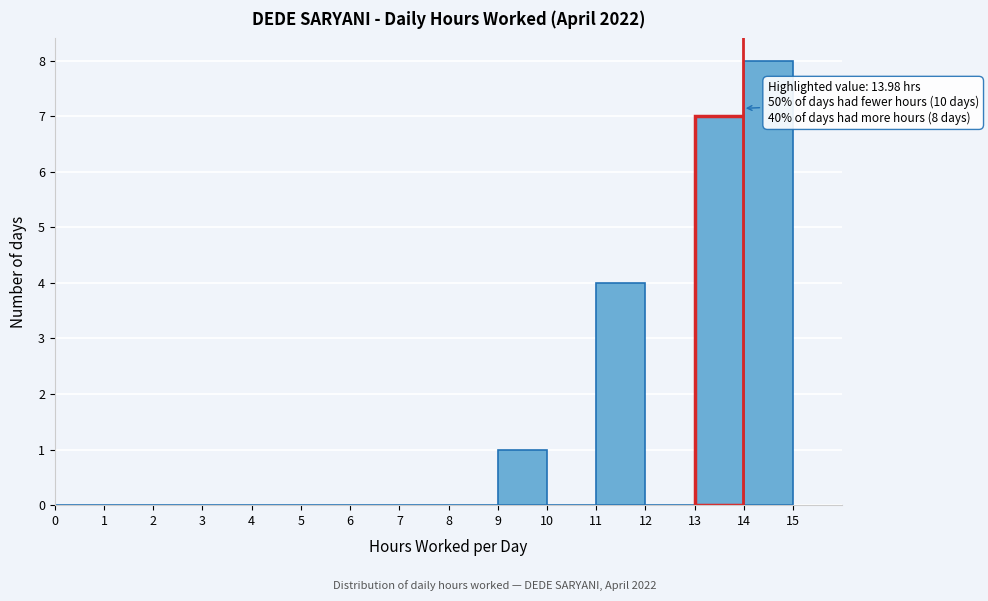

Which range on the x-axis has the tallest bar?

14 to 15